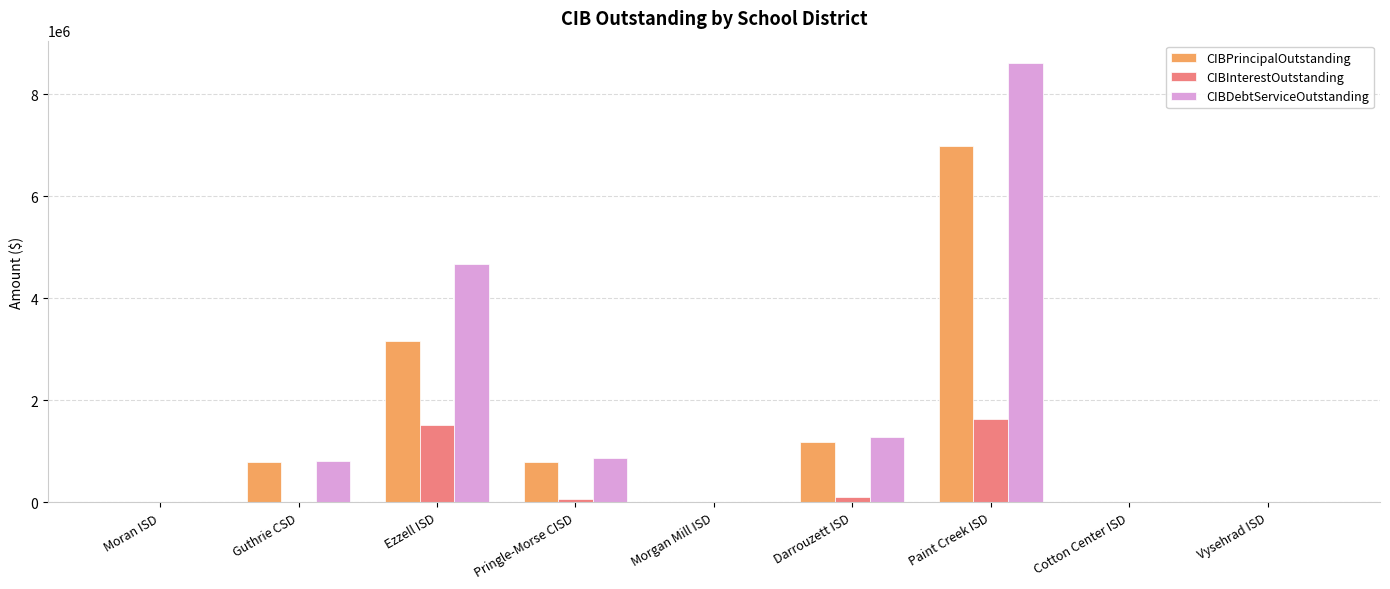

At which category is the sum across all series the highest?

Paint Creek ISD